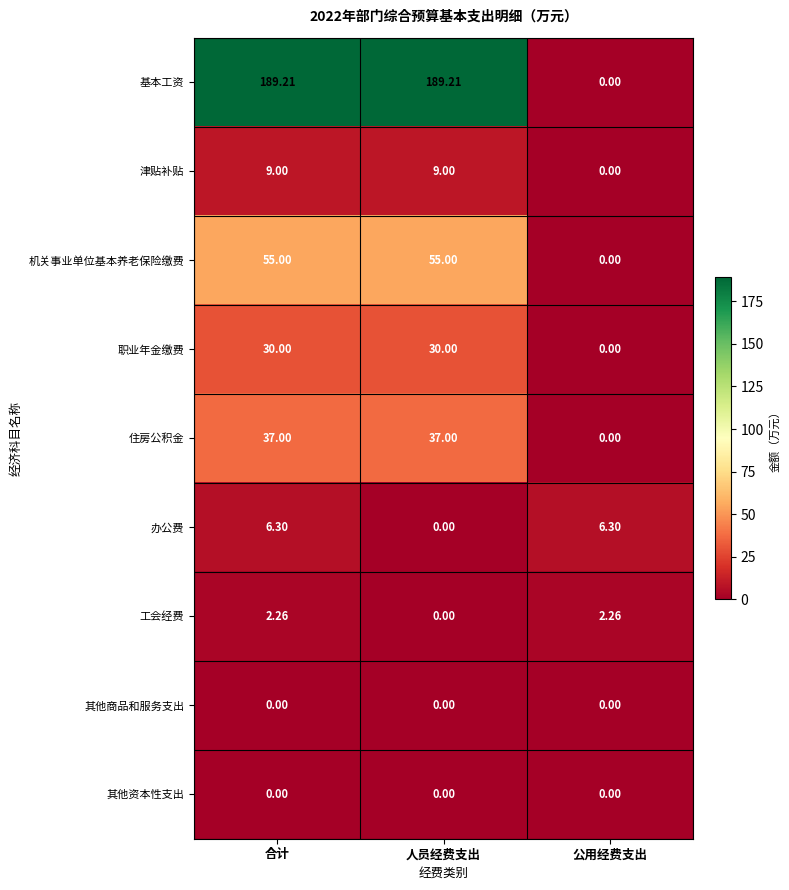

Between 人员经费支出 and 公用经费支出, which series saw the biggest shift?

基本工资